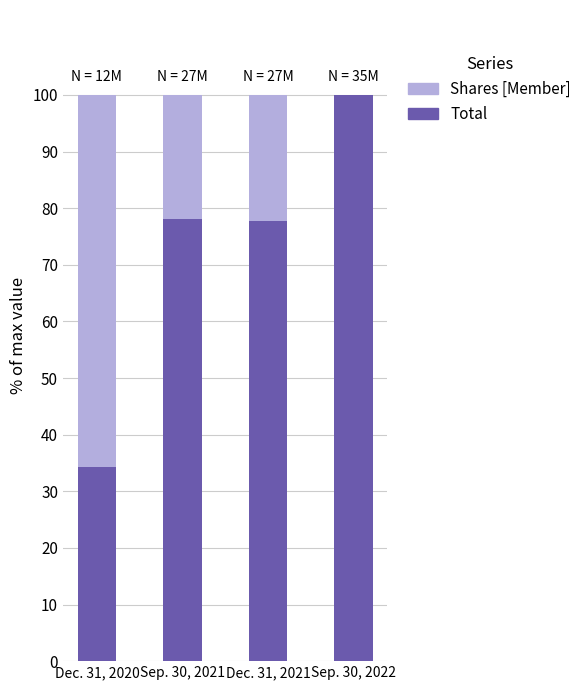

What is the total value across all series at Sep. 30, 2021?

100.0